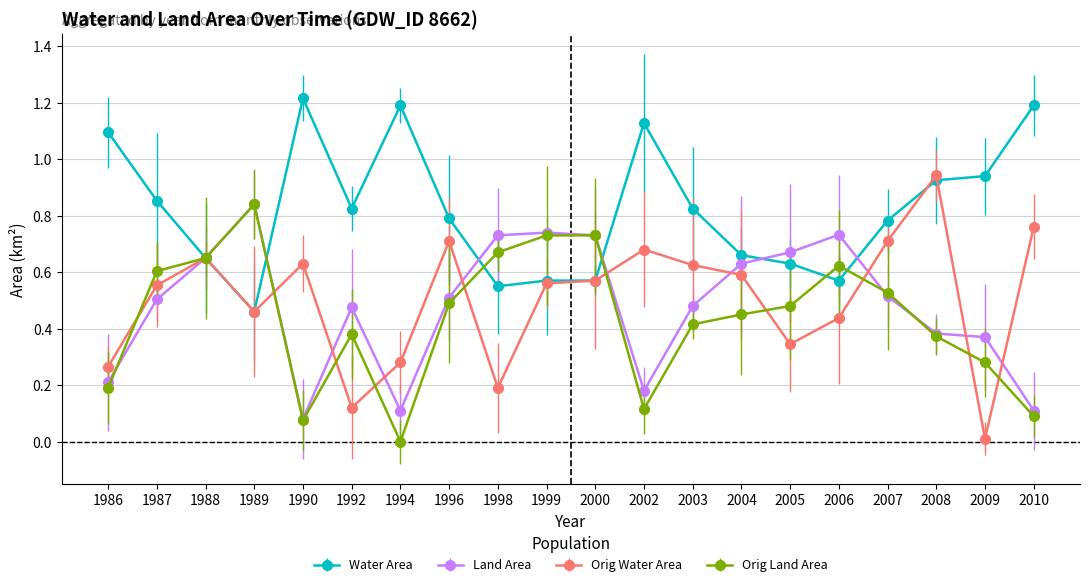

True or false: Orig Water Area has a value of 0.7 at 2007.

True